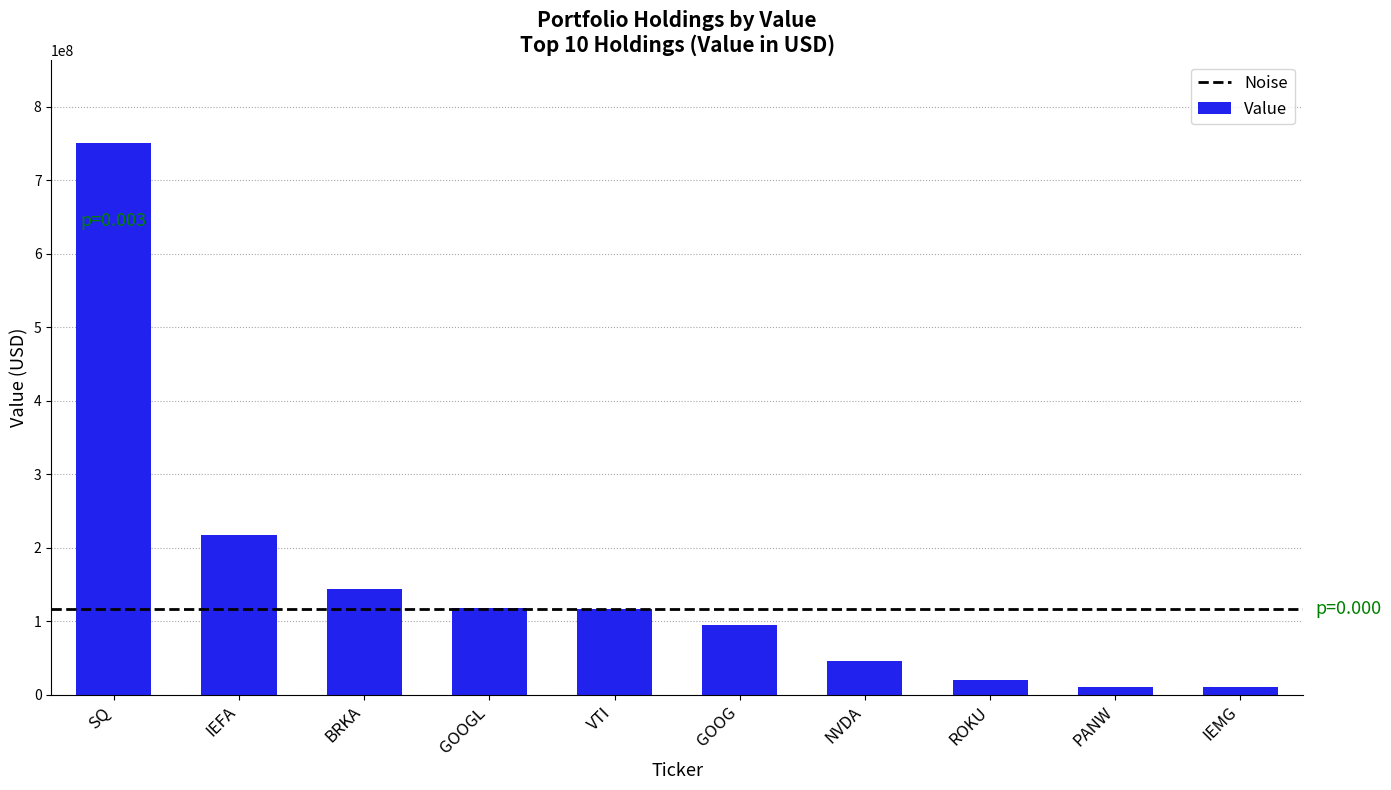

What is the value of the 5th bar from the left?

115835600